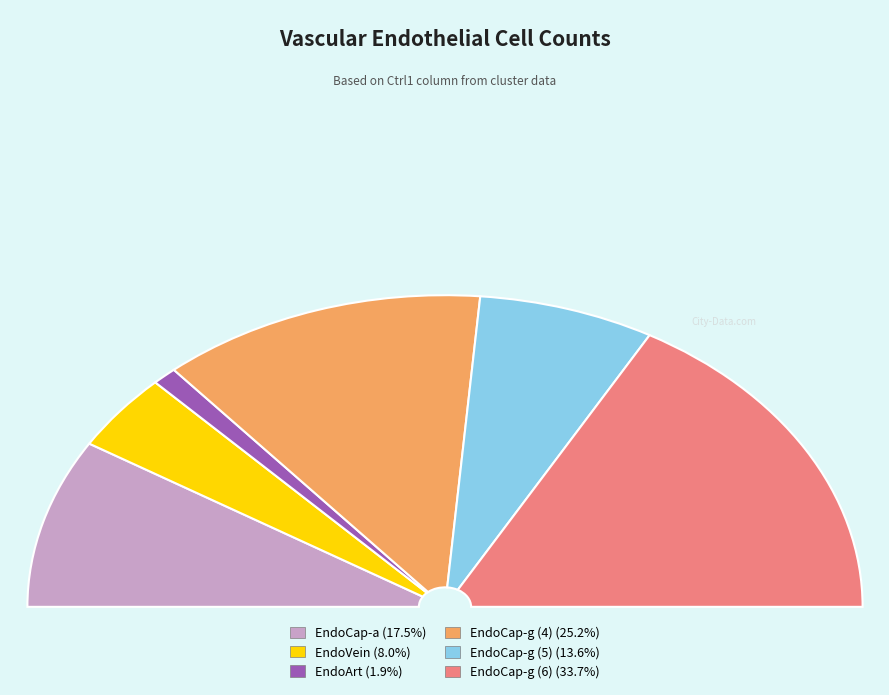

To the nearest percent, what is the combined percentage of EndoCap-g (6) and EndoCap-a?

51%